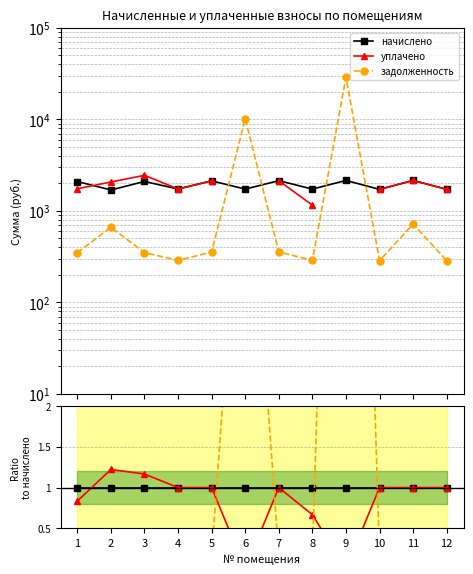

True or false: уплачено has a value of 2.0 at 2.

False